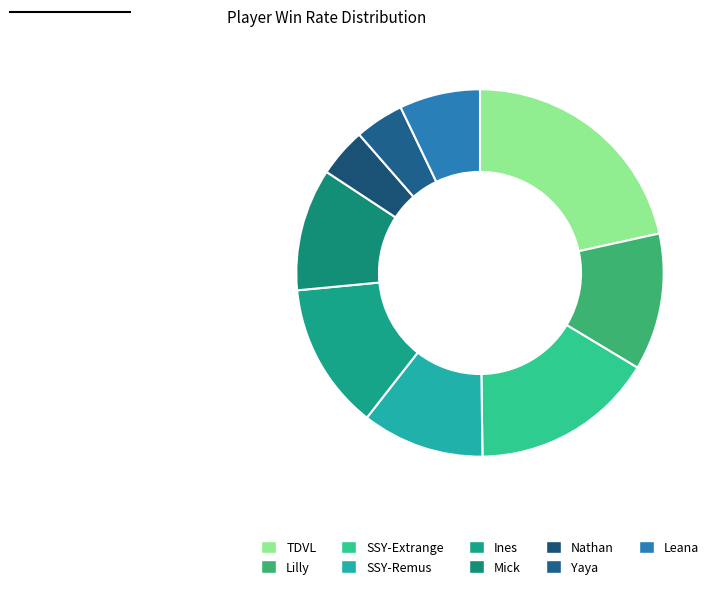

What is the ratio of the value at Ines to the value at Lilly?

1.1